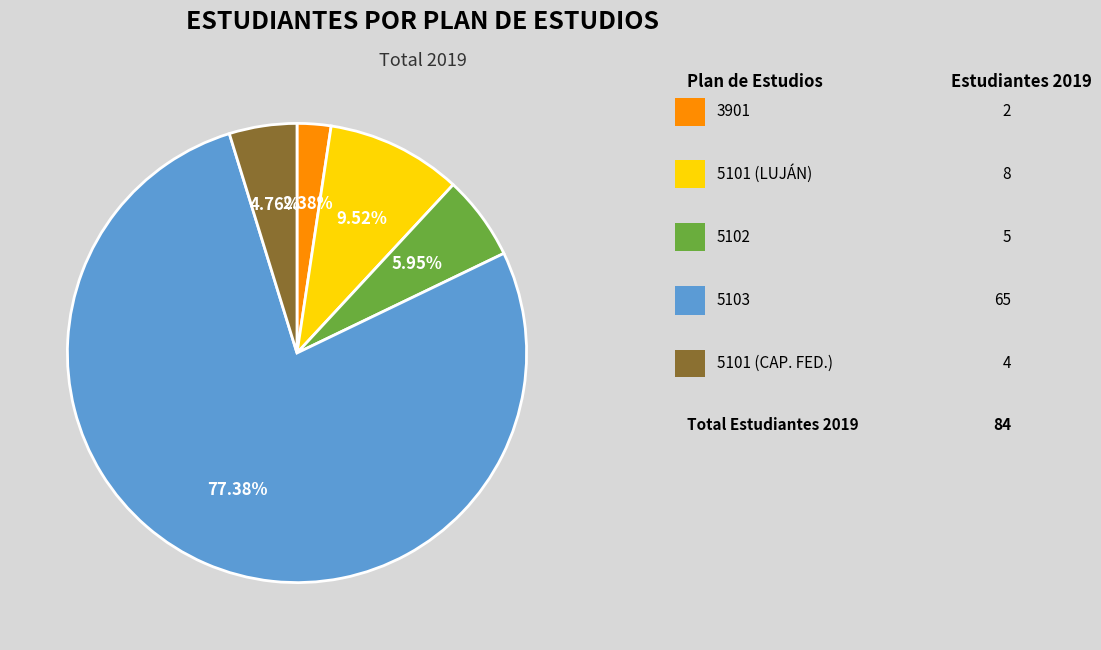

Does any single category account for the majority?

Yes